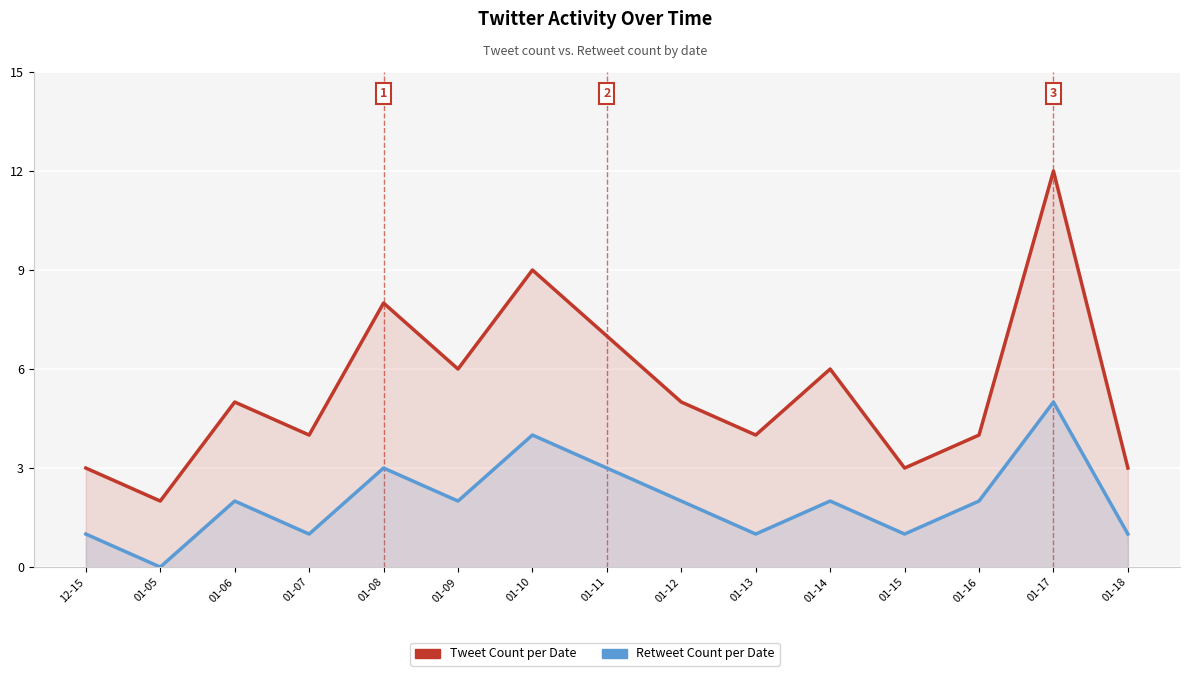

How many categories are shown in the chart?

15